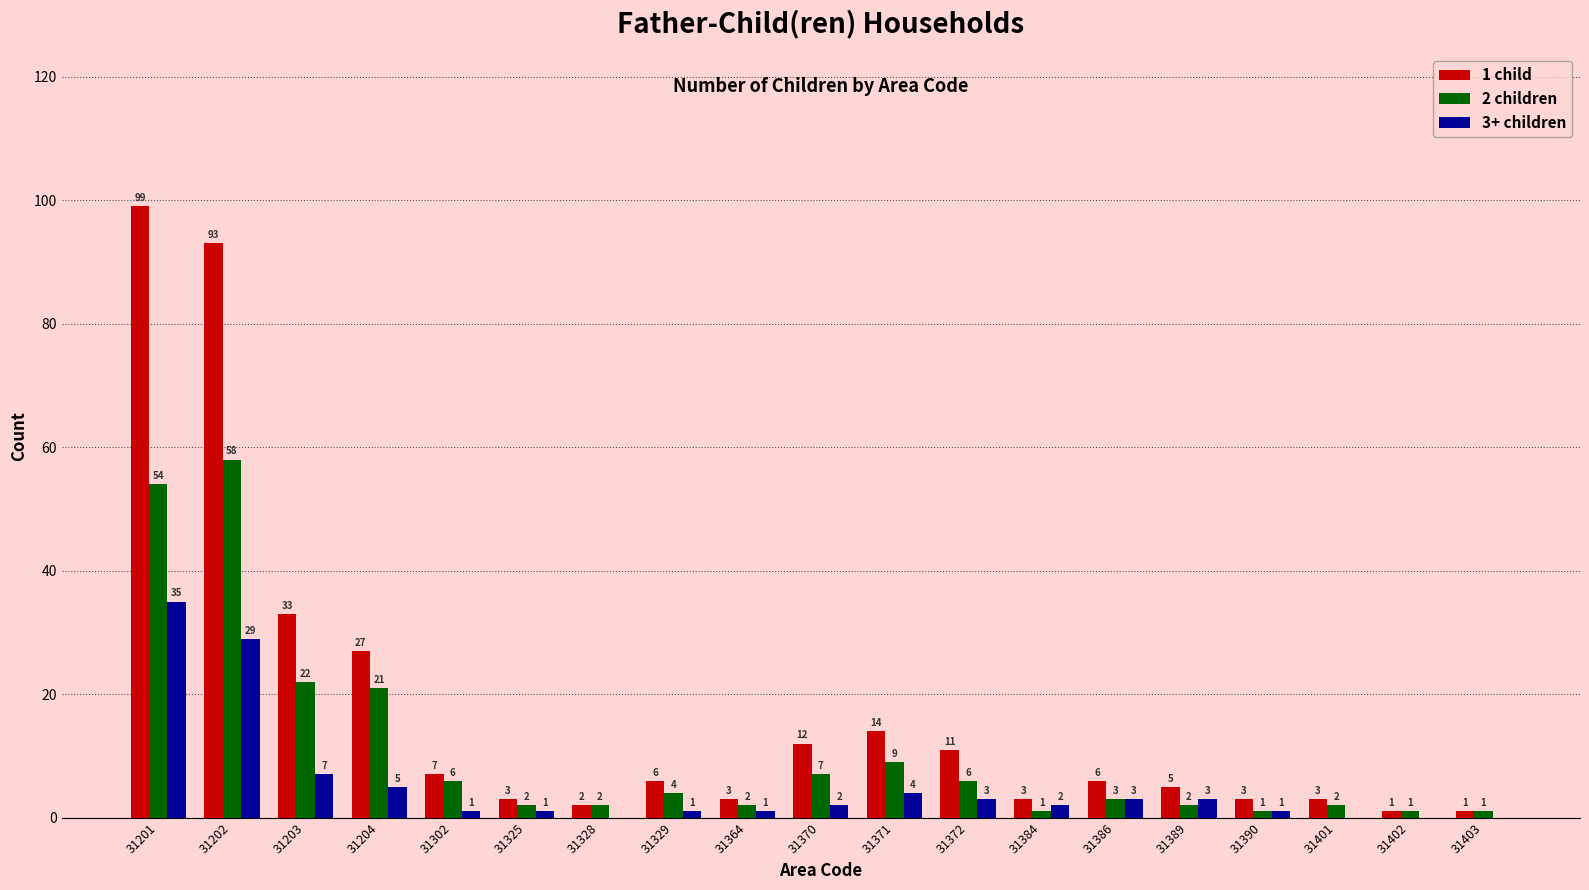

Where is 2 children nearest to the value 29?

31203